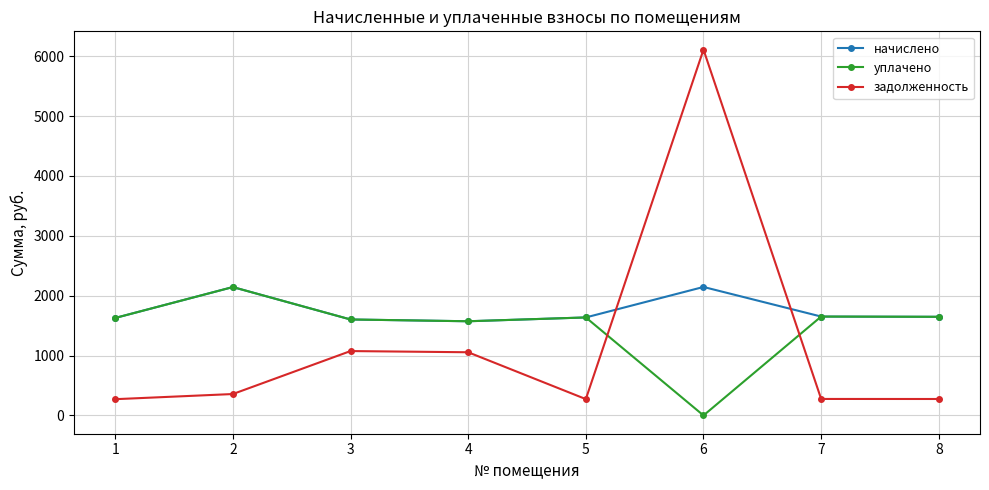

How many values in the задолженность series exceed 357?

4